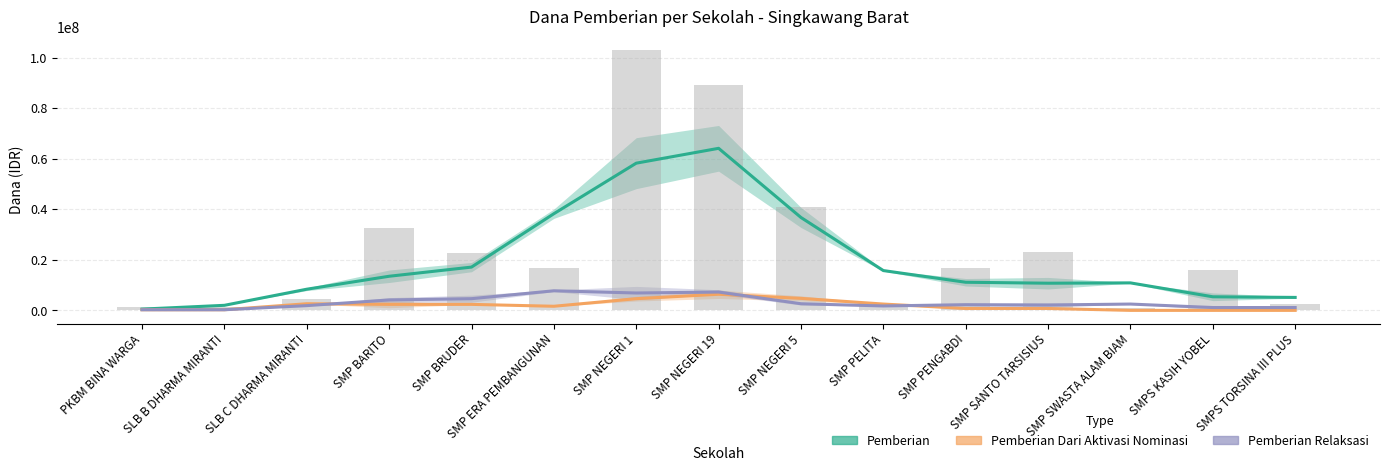

What is the difference between the second highest and minimum values in the Pemberian Dari Aktivasi Nominasi series?

4750000